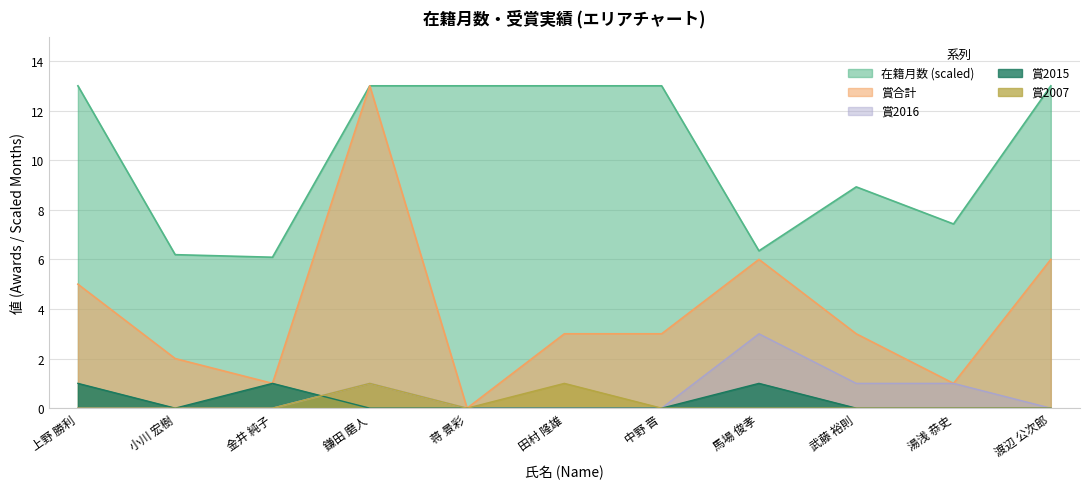

True or false: 在籍月数 and 賞2007 cross at least once.

False